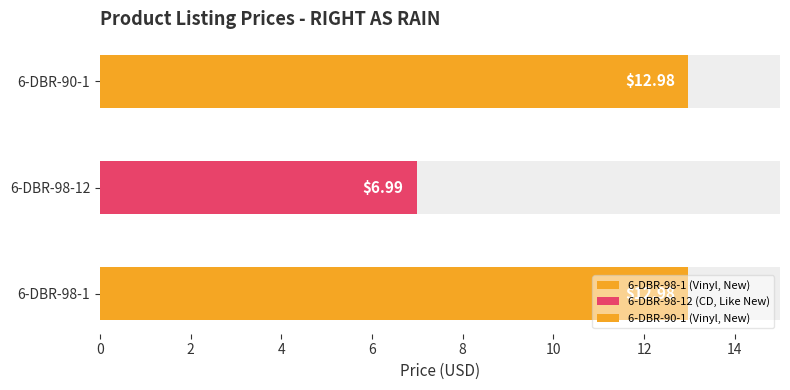

List the labels in order of value, smallest first.

6-DBR-98-12, 6-DBR-98-1, 6-DBR-90-1